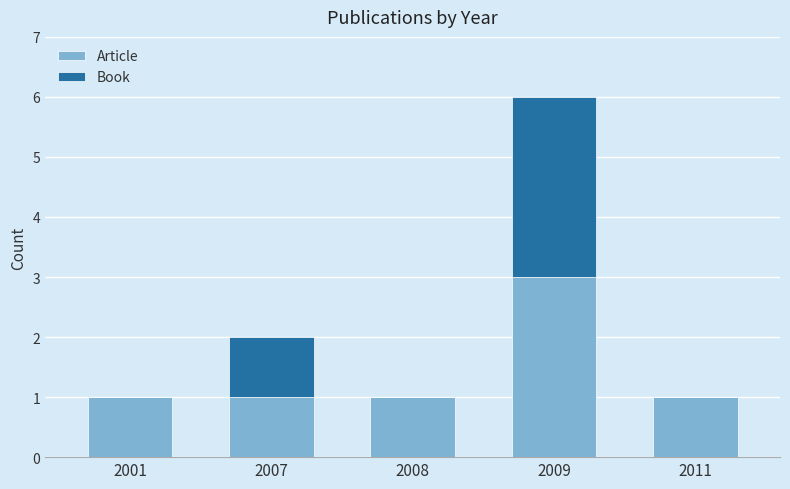

What is the maximum value for Article?

3